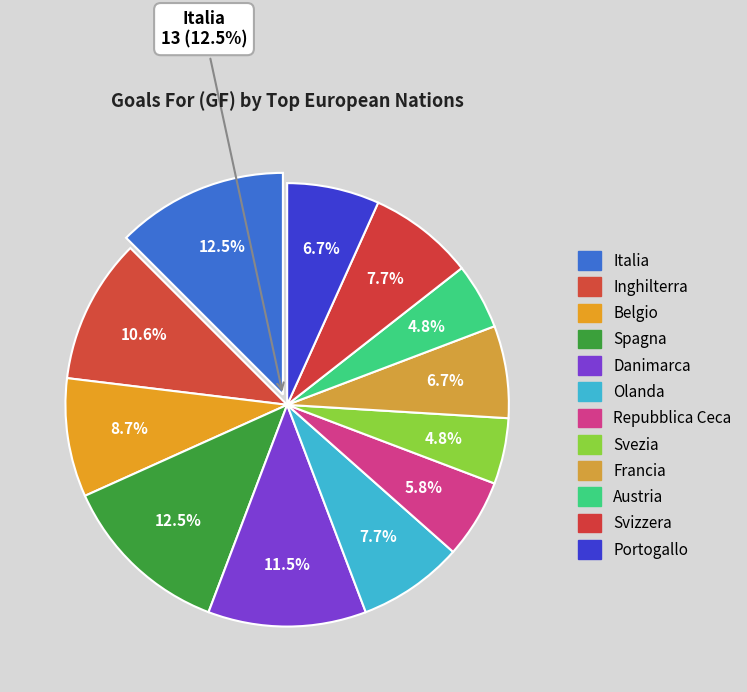

Which category has the biggest portion of the pie?

Italia